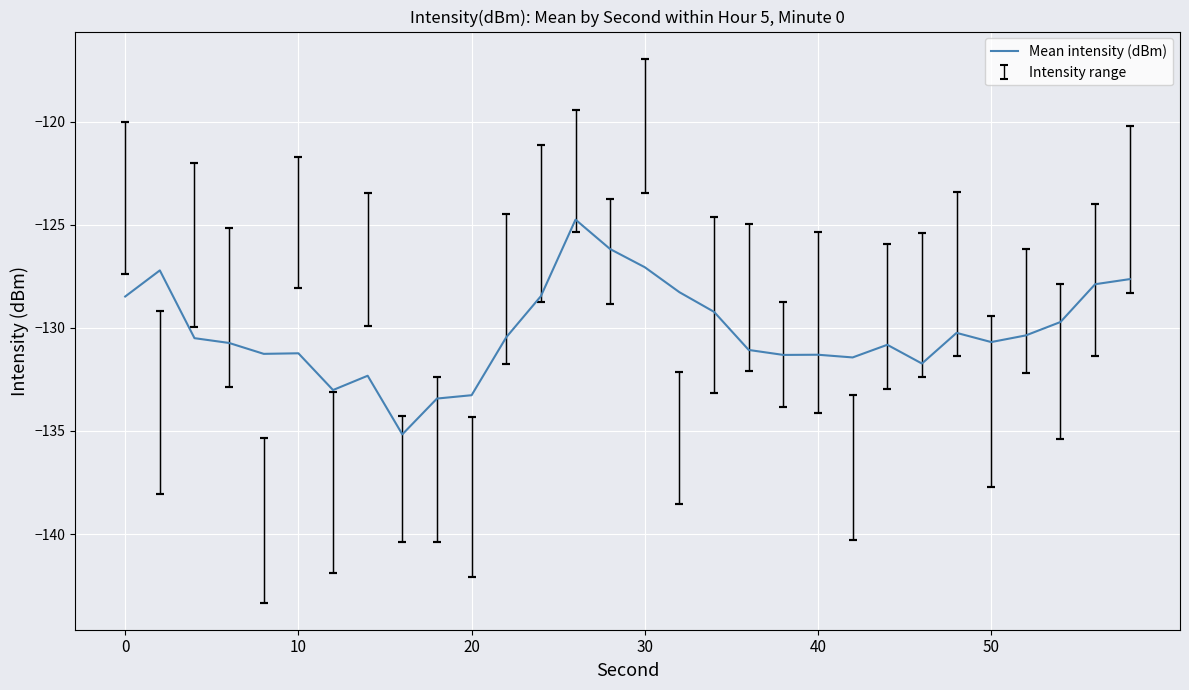

What is the difference between the maximum and minimum values?

10.4